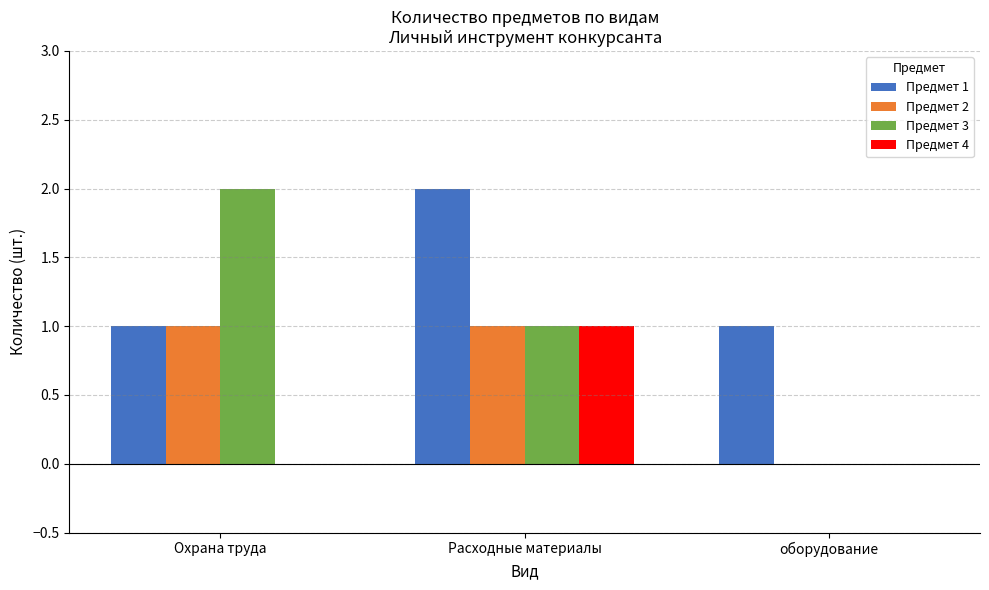

What is the total value across all series at Охрана труда?

4